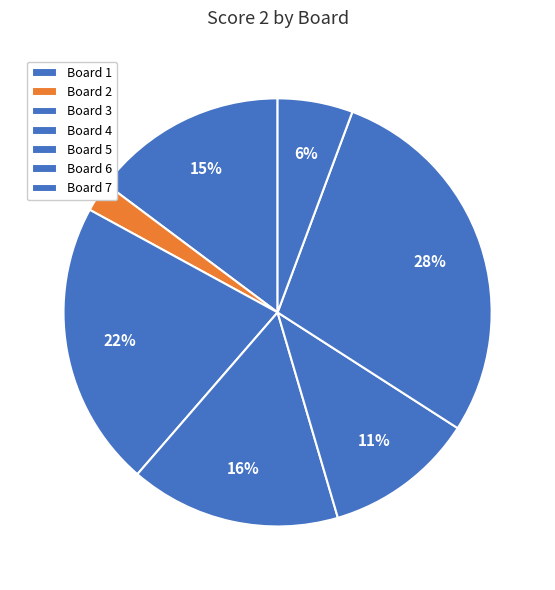

Which category has the smallest portion of the pie?

Board 2